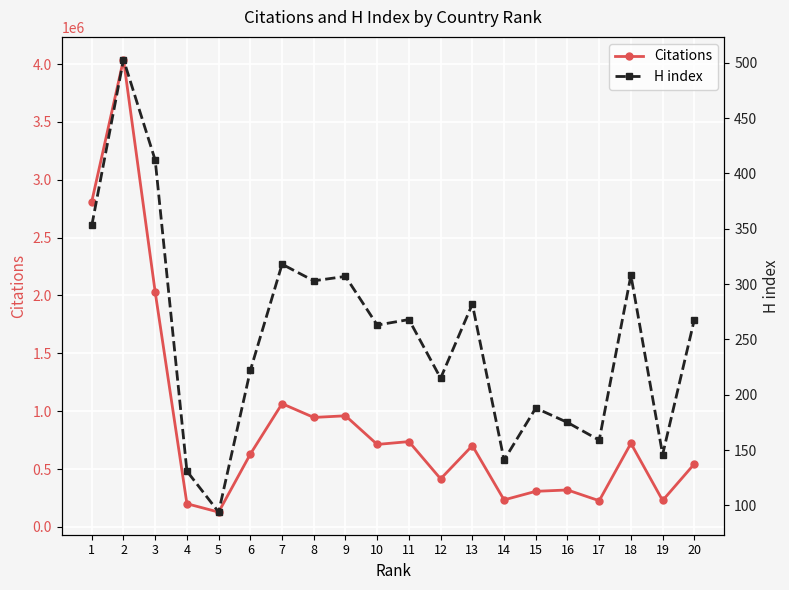

What is the value of the H index point at the 4th from the left?

131